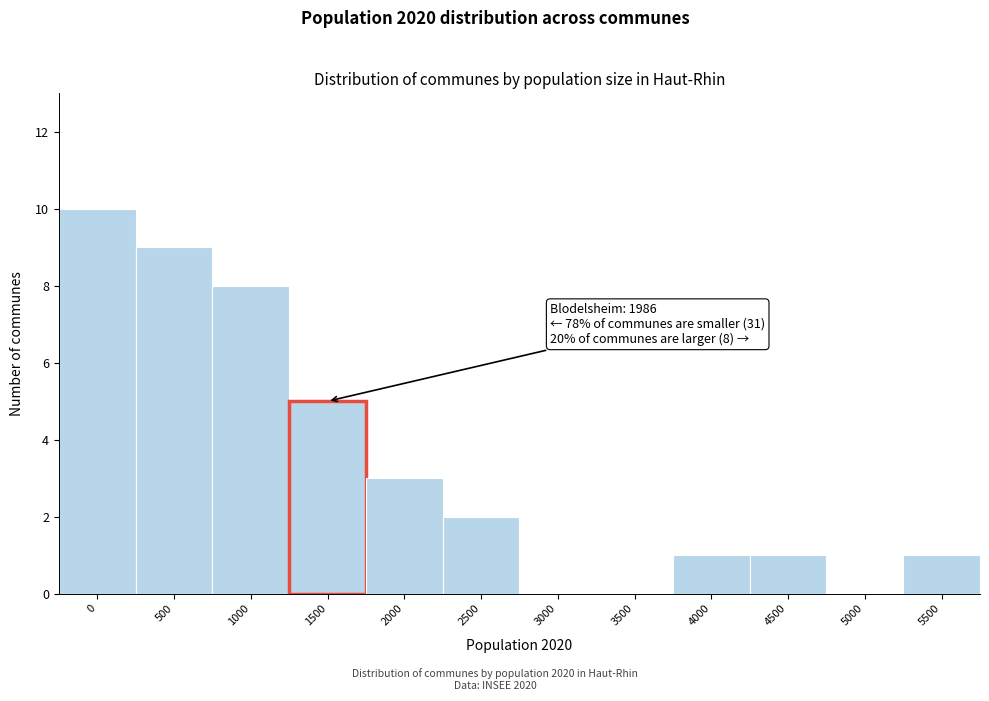

Reading left to right, transcribe all the data shown in this chart.

0=10	500=9	1000=8	1500=5	2000=3	2500=2	3000=0	3500=0	4000=1	4500=1	5000=0	5500=1